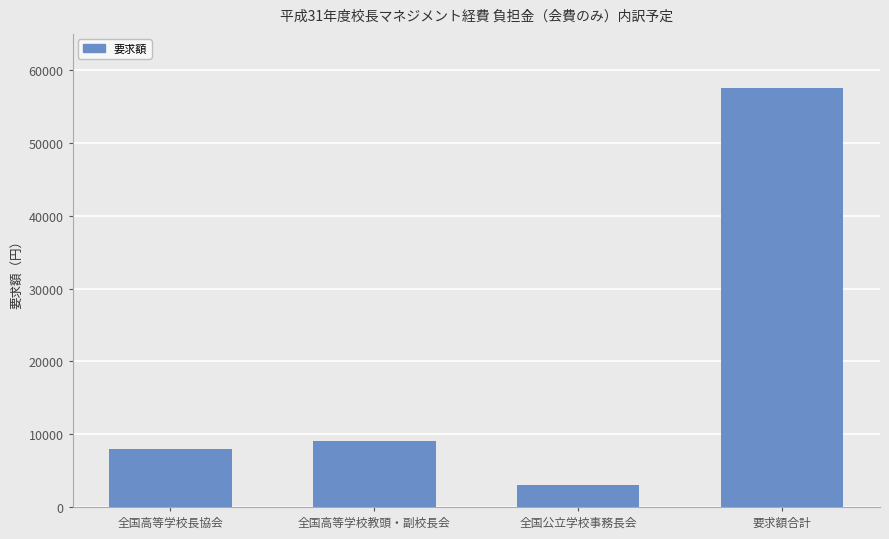

What is the sum of all values?

77580